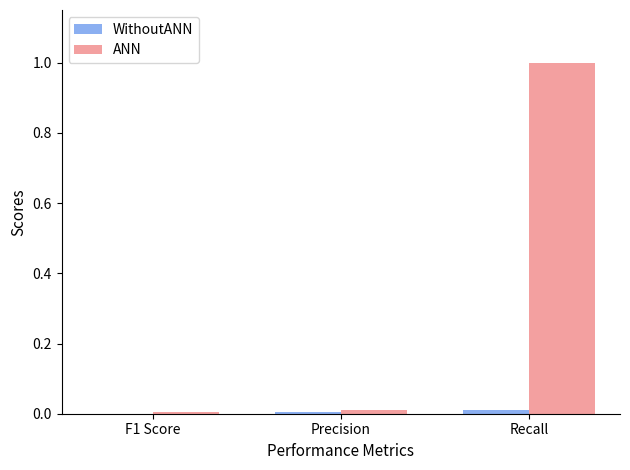

The ANN series shows 0.0 at F1 Score. True or false?

True